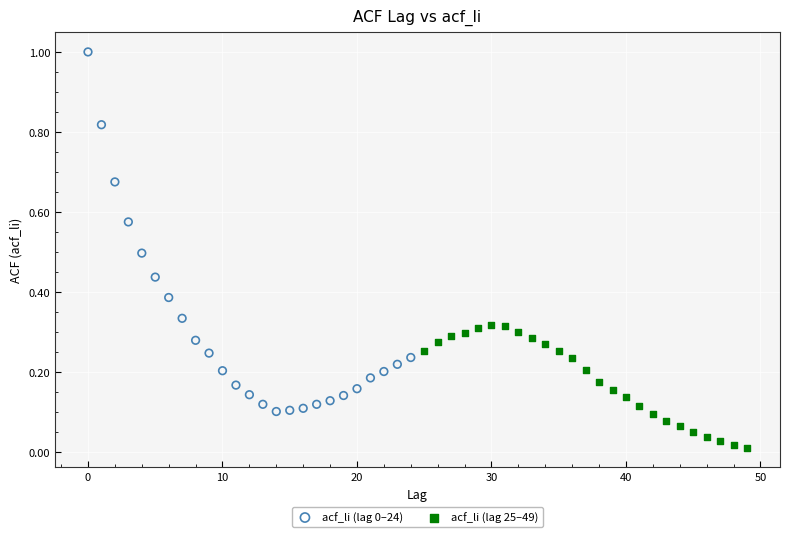

Which series contains the lowest Y value?

acf_li (lag 25–49)